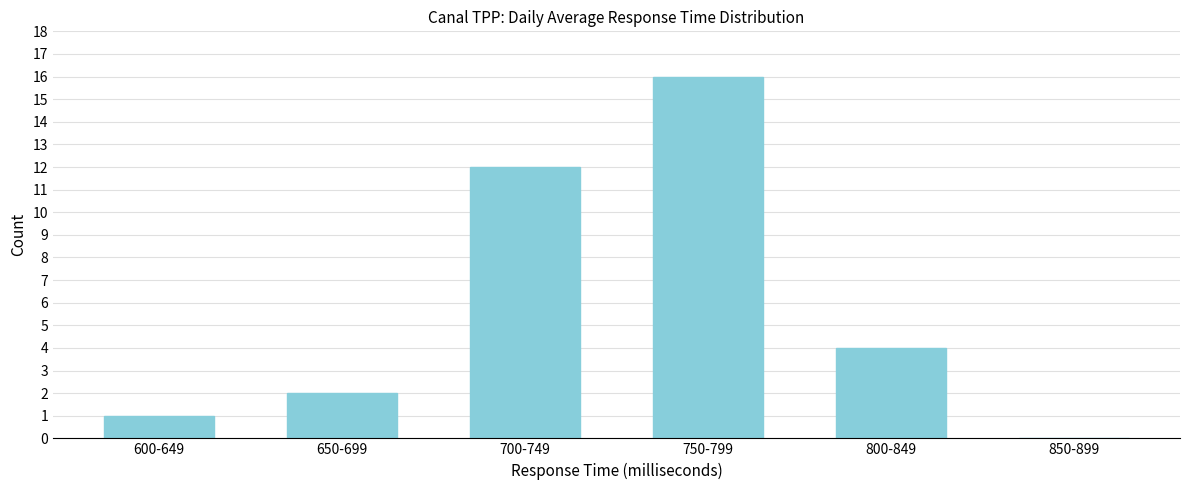

Reading left to right, transcribe all the data shown in this chart.

600-649=1	650-699=2	700-749=12	750-799=16	800-849=4	850-899=0